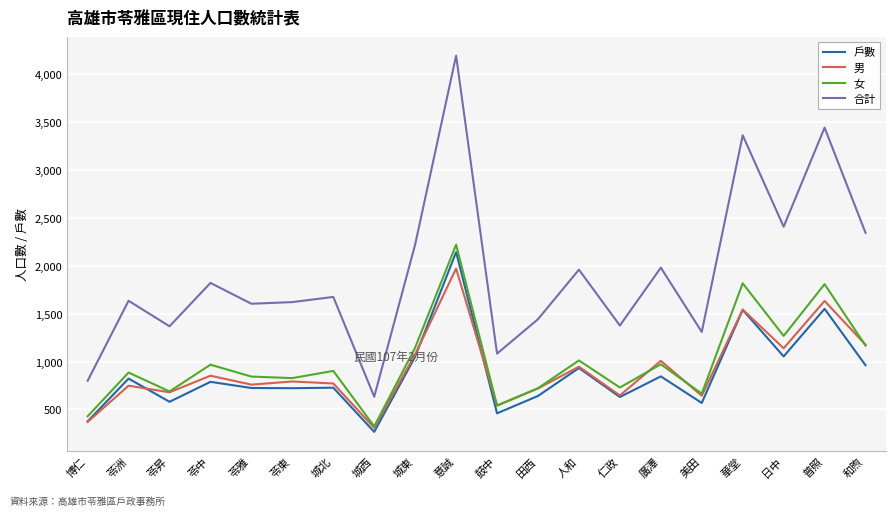

True or false: 女 has more than 1 interior local peaks.

True